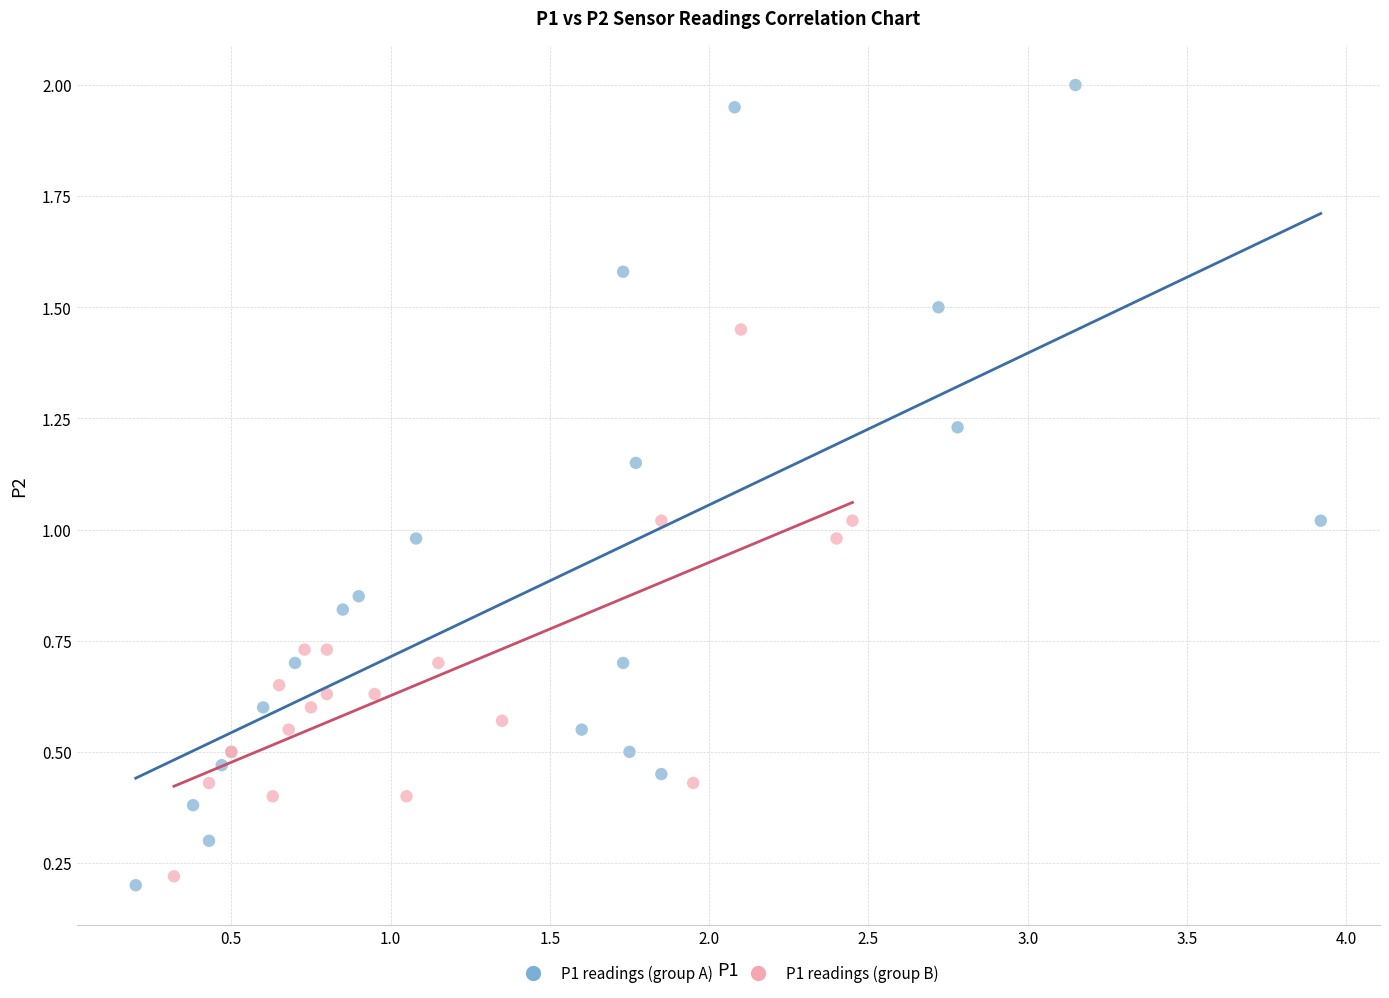

Which series has the widest spread of Y values?

P1 readings (group A)